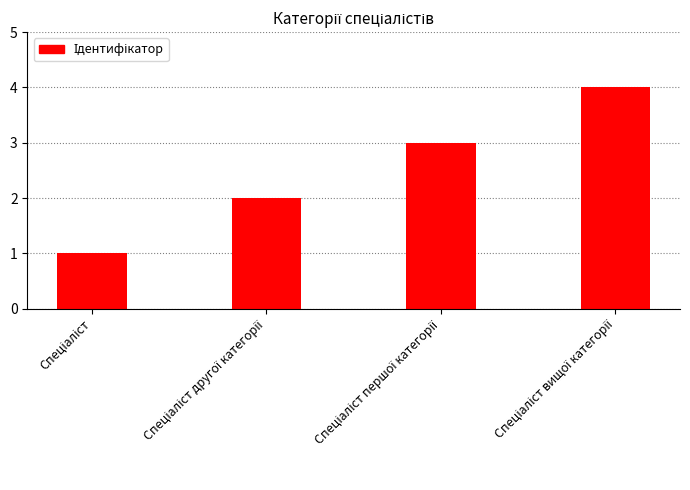

What is the value of the 1st bar from the left?

1